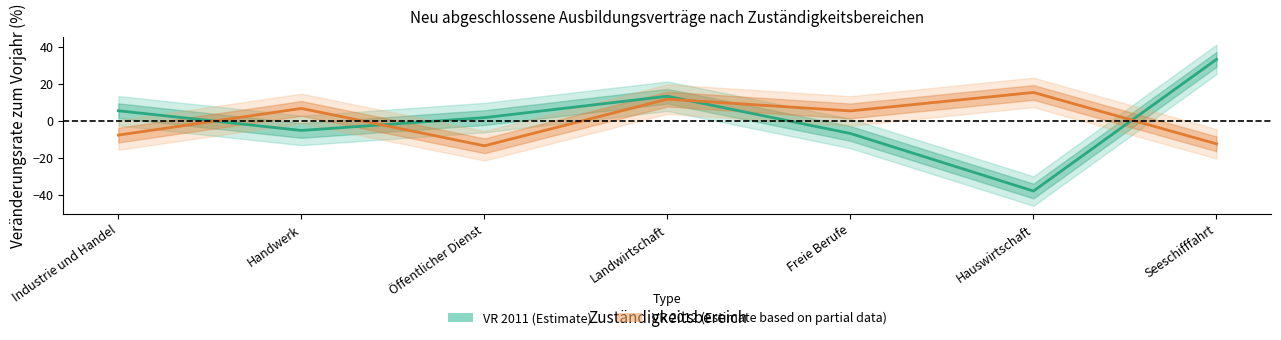

What is the label of the 7th point from the right?

Industrie und Handel